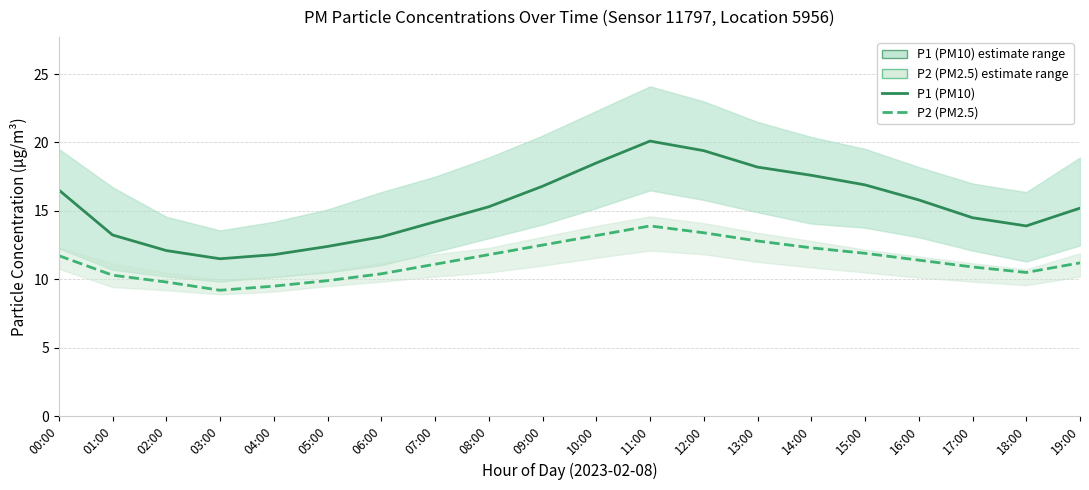

What is the label of the 9th point from the left?

08:00